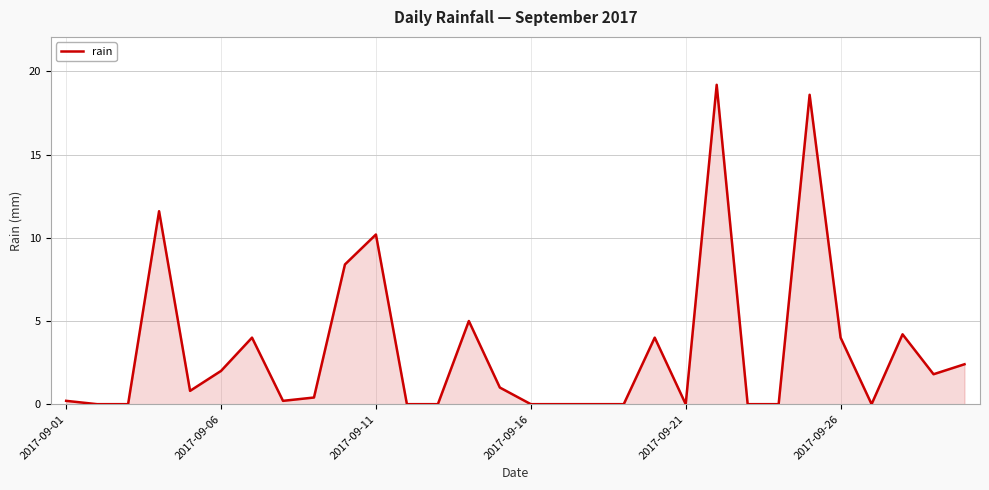

Does the chart have visible grid lines?

Yes